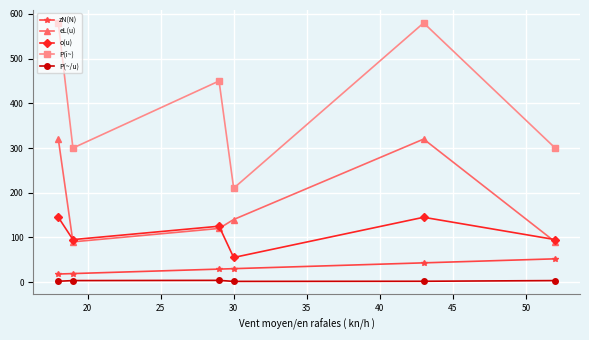

True or false: zN(N) and eL(u) intersect in this chart.

False